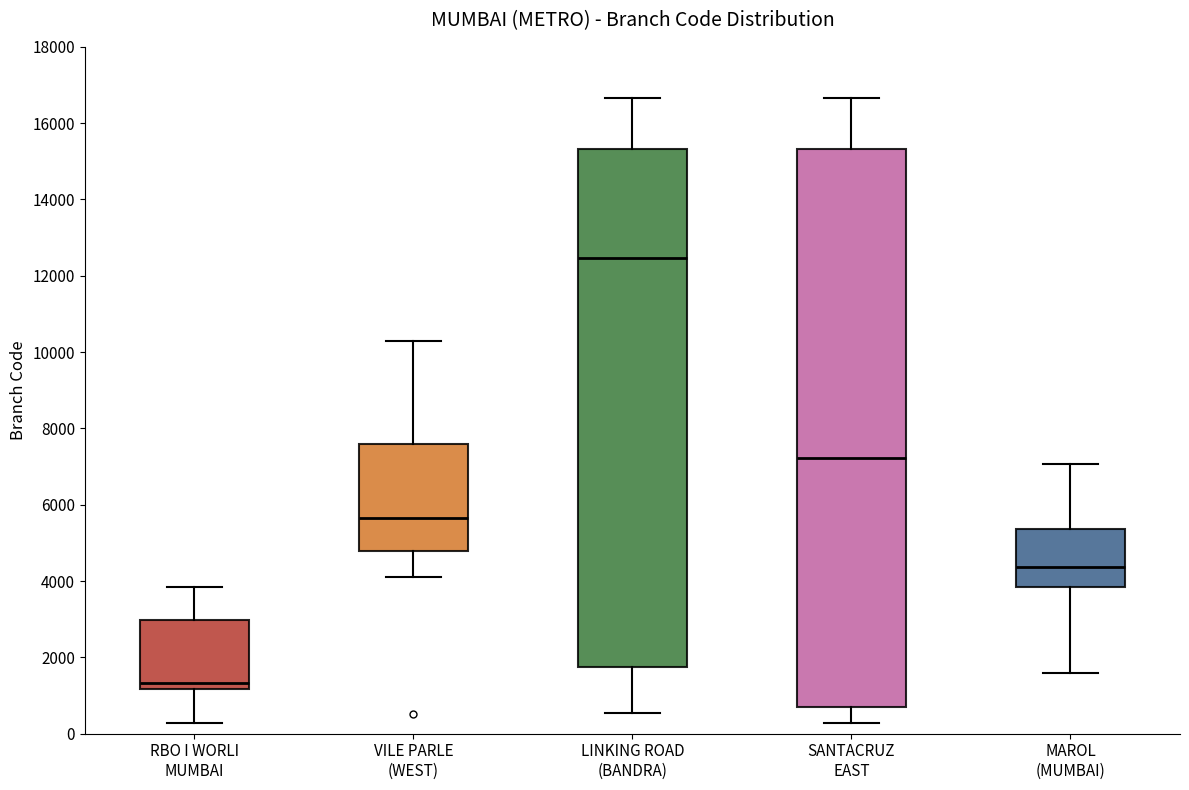

Reading left to right, transcribe this box plot: for each box, give where its median line is, the range the box spans, and where its two whiskers end, as read against the y-axis. The values are not printed on the chart, so give them approximately, as read against the axis.

RBO I WORLI MUMBAI: median 1400, box 1200 to 3000, whiskers 200 to 3800
VILE PARLE (WEST): median 5600, box 4800 to 7600, whiskers 4200 to 10200
LINKING ROAD (BANDRA): median 12400, box 1800 to 15400, whiskers 600 to 16600
SANTACRUZ EAST: median 7200, box 600 to 15400, whiskers 200 to 16600
MAROL (MUMBAI): median 4400, box 3800 to 5400, whiskers 1600 to 7000